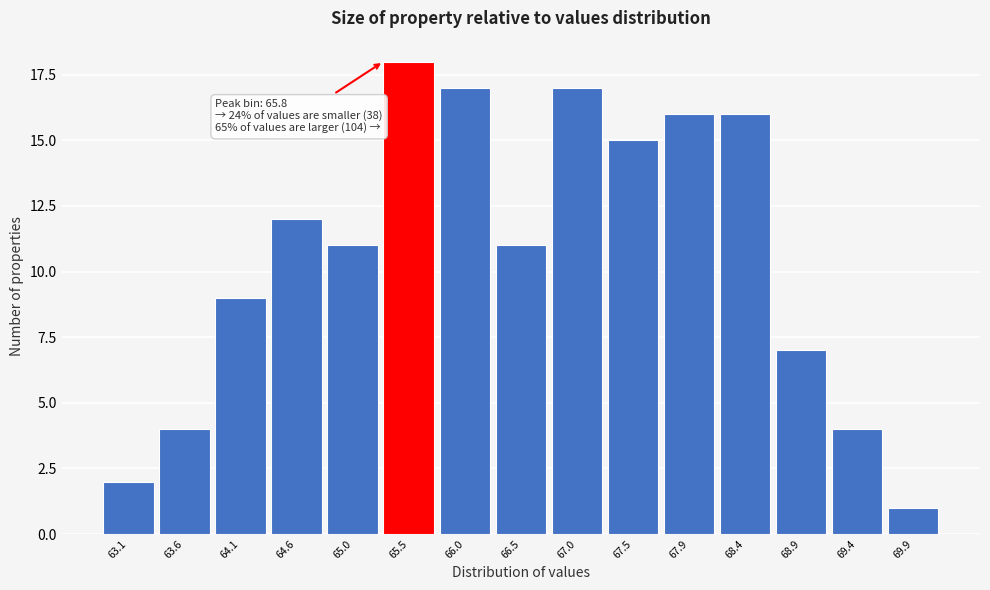

Reading left to right, list all the values displayed in this chart.

63.1=2	63.6=4	64.1=9	64.6=12	65.0=11	65.5=18	66.0=17	66.5=11	67.0=17	67.5=15	67.9=16	68.4=16	68.9=7	69.4=4	69.9=1